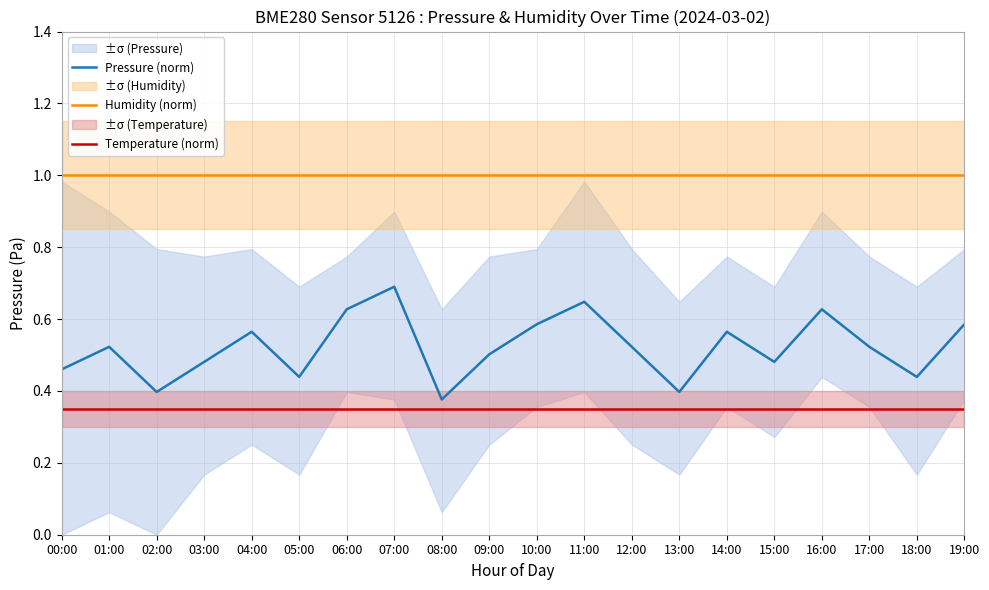

Which has a higher value, 04:00 or 10:00?

10:00